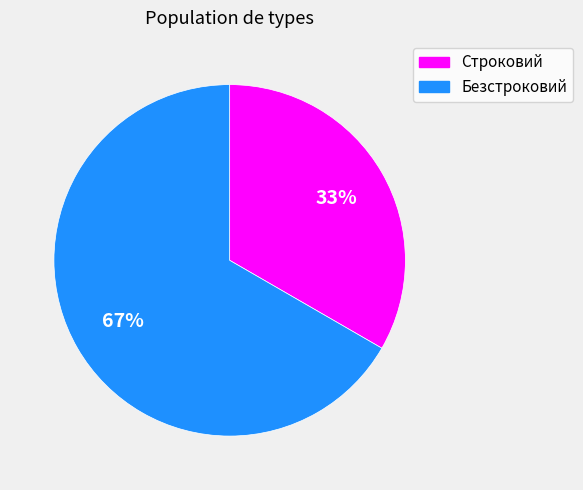

To the nearest percent, what is the combined percentage of Строковий and Безстроковий?

100%